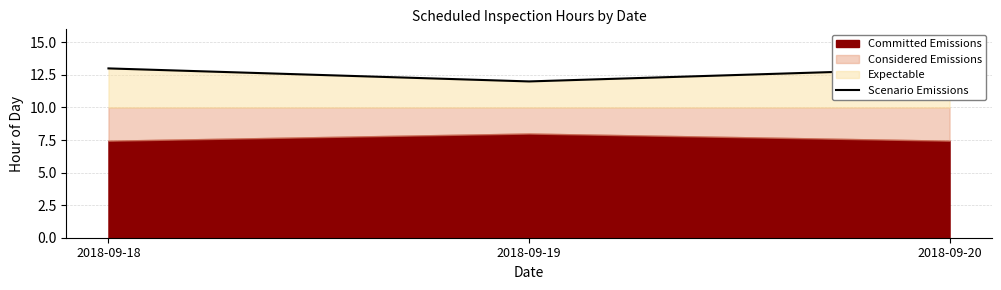

How many lines are shown in the chart?

1